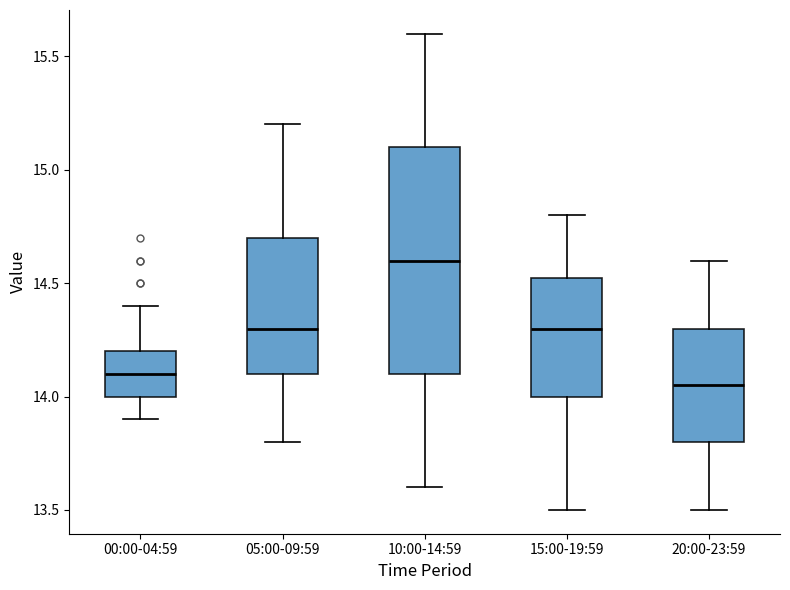

Reading left to right, read every box against the y-axis: the position of its median line, the range the box covers, and the ends of its whiskers. The values are not printed on the chart, so give them approximately, as read against the axis.

00:00-04:59: median 14.10, box 14.00 to 14.20, whiskers 13.90 to 14.40
05:00-09:59: median 14.30, box 14.10 to 14.70, whiskers 13.80 to 15.20
10:00-14:59: median 14.60, box 14.10 to 15.10, whiskers 13.60 to 15.60
15:00-19:59: median 14.30, box 14.00 to 14.55, whiskers 13.50 to 14.80
20:00-23:59: median 14.05, box 13.80 to 14.30, whiskers 13.50 to 14.60